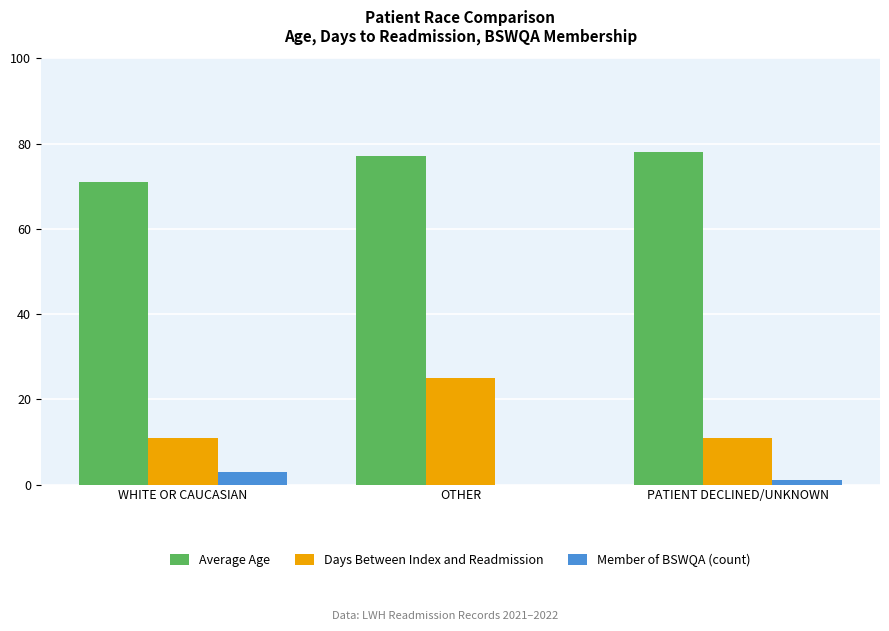

Is it true that Days Between Index and Readmission equals 17 at OTHER?

False